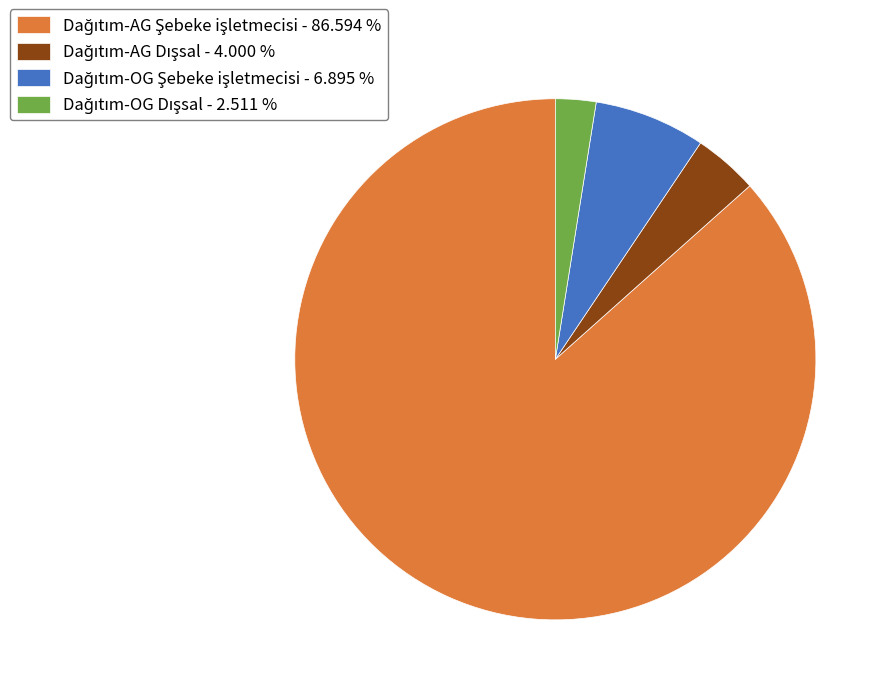

Is there a majority slice in this chart?

Yes